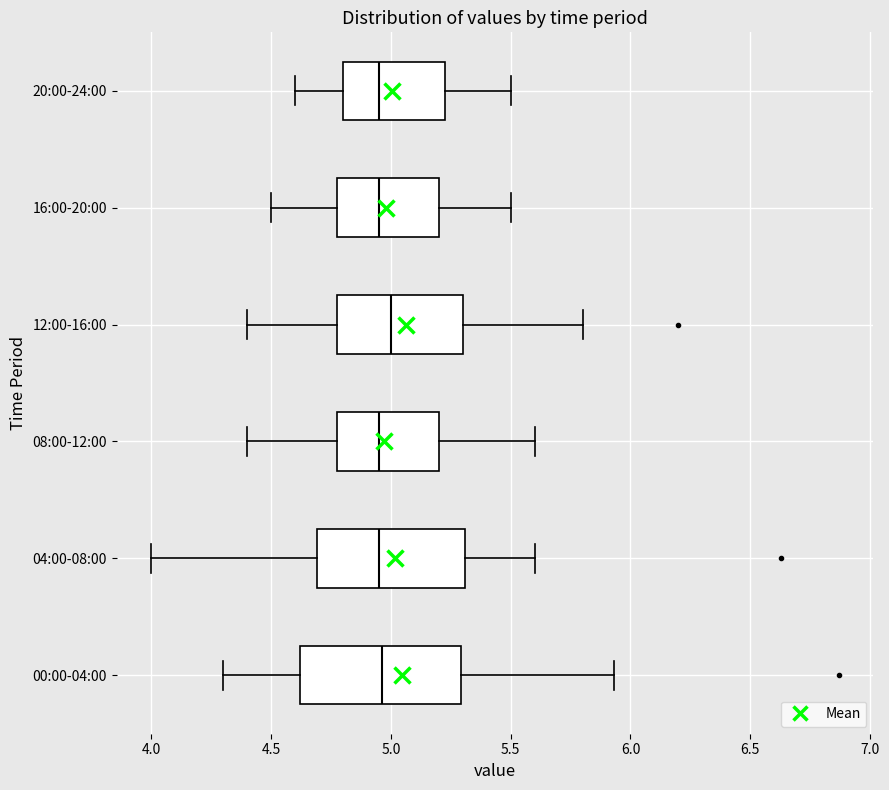

Where does the left whisker of the box for 04:00-08:00 end on the x-axis? The values are not printed on the chart, so give them approximately, as read against the axis.

4.00